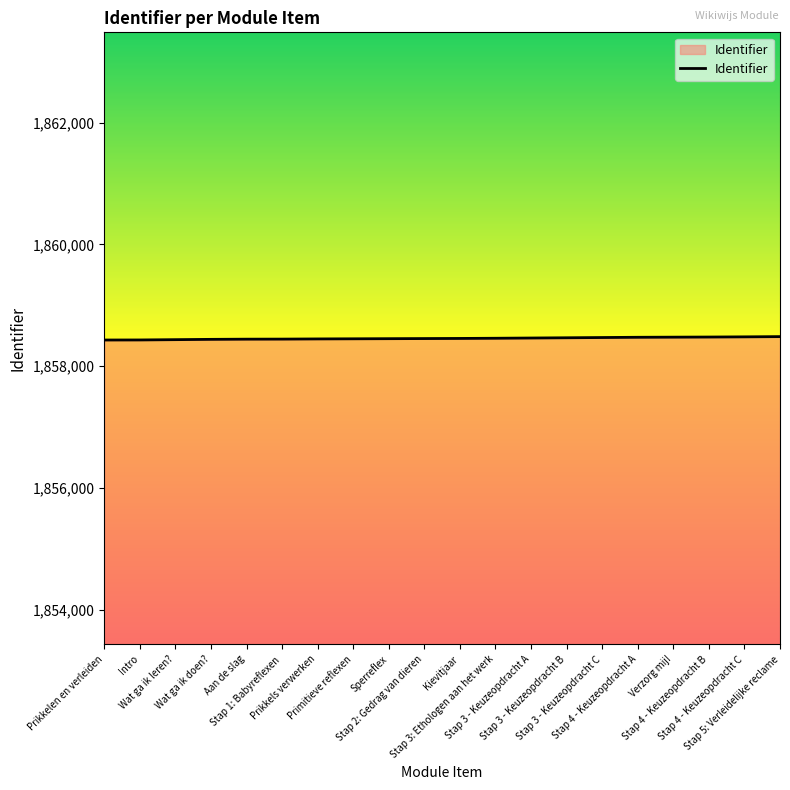

What is the greatest value displayed?

1858486